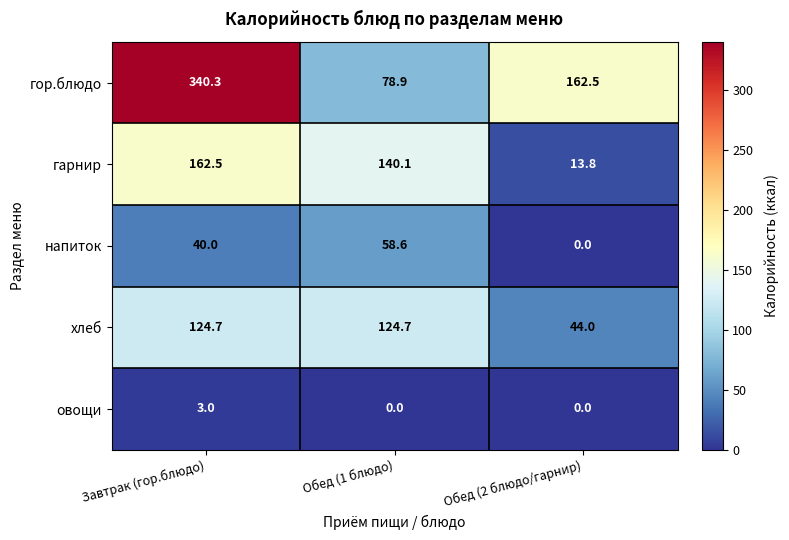

Is it true that напиток equals 58.6 at Обед (1 блюдо)?

True